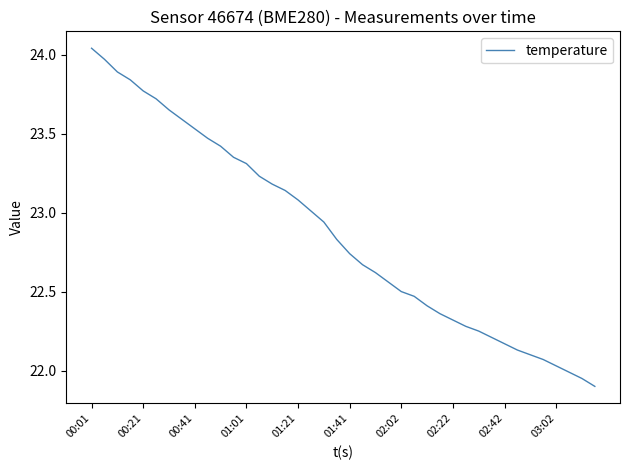

What is the difference between the maximum and minimum values?

2.1